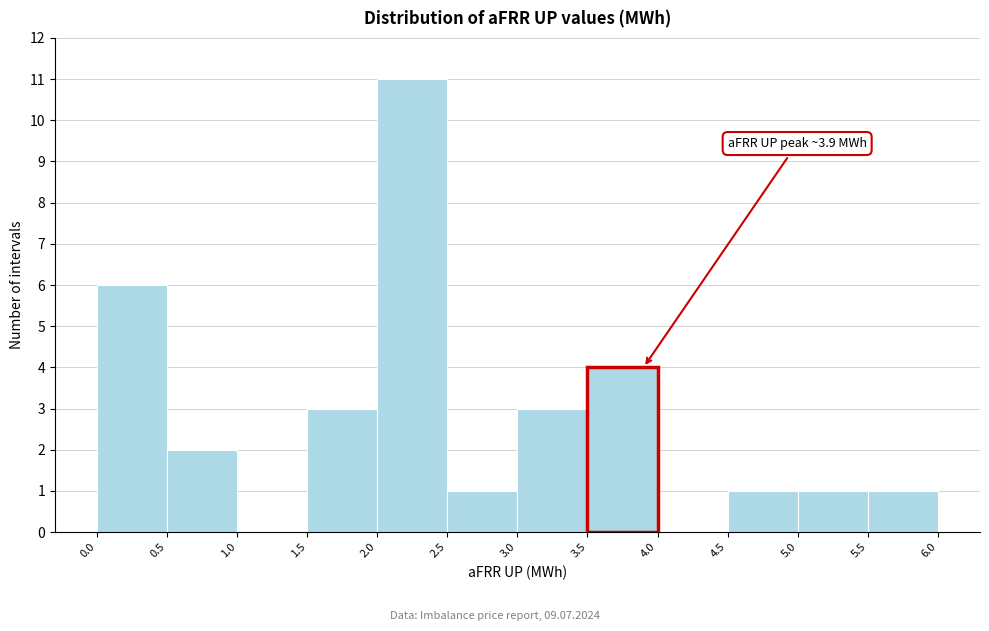

Which range on the x-axis has the tallest bar?

2.0 to 2.5